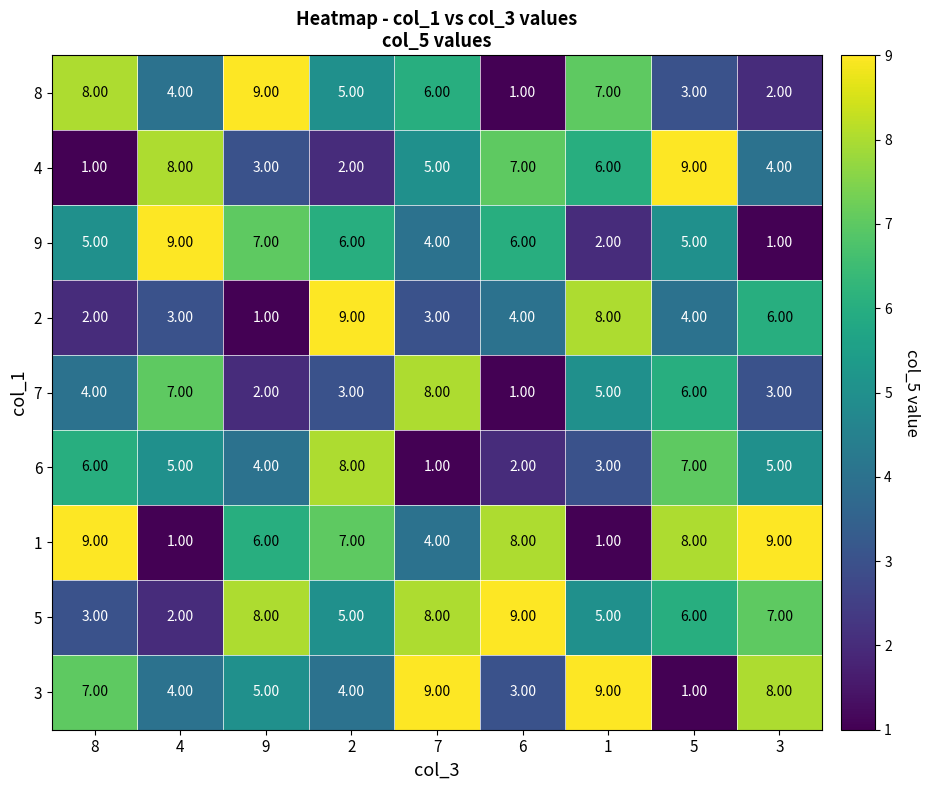

What is the average value of the 4 series?

5